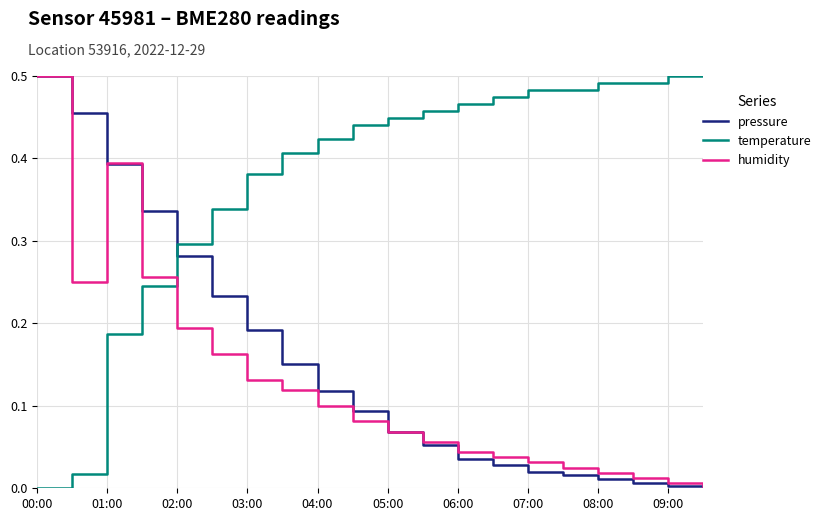

Which series ends up on top after the final intersection of humidity and temperature?

temperature